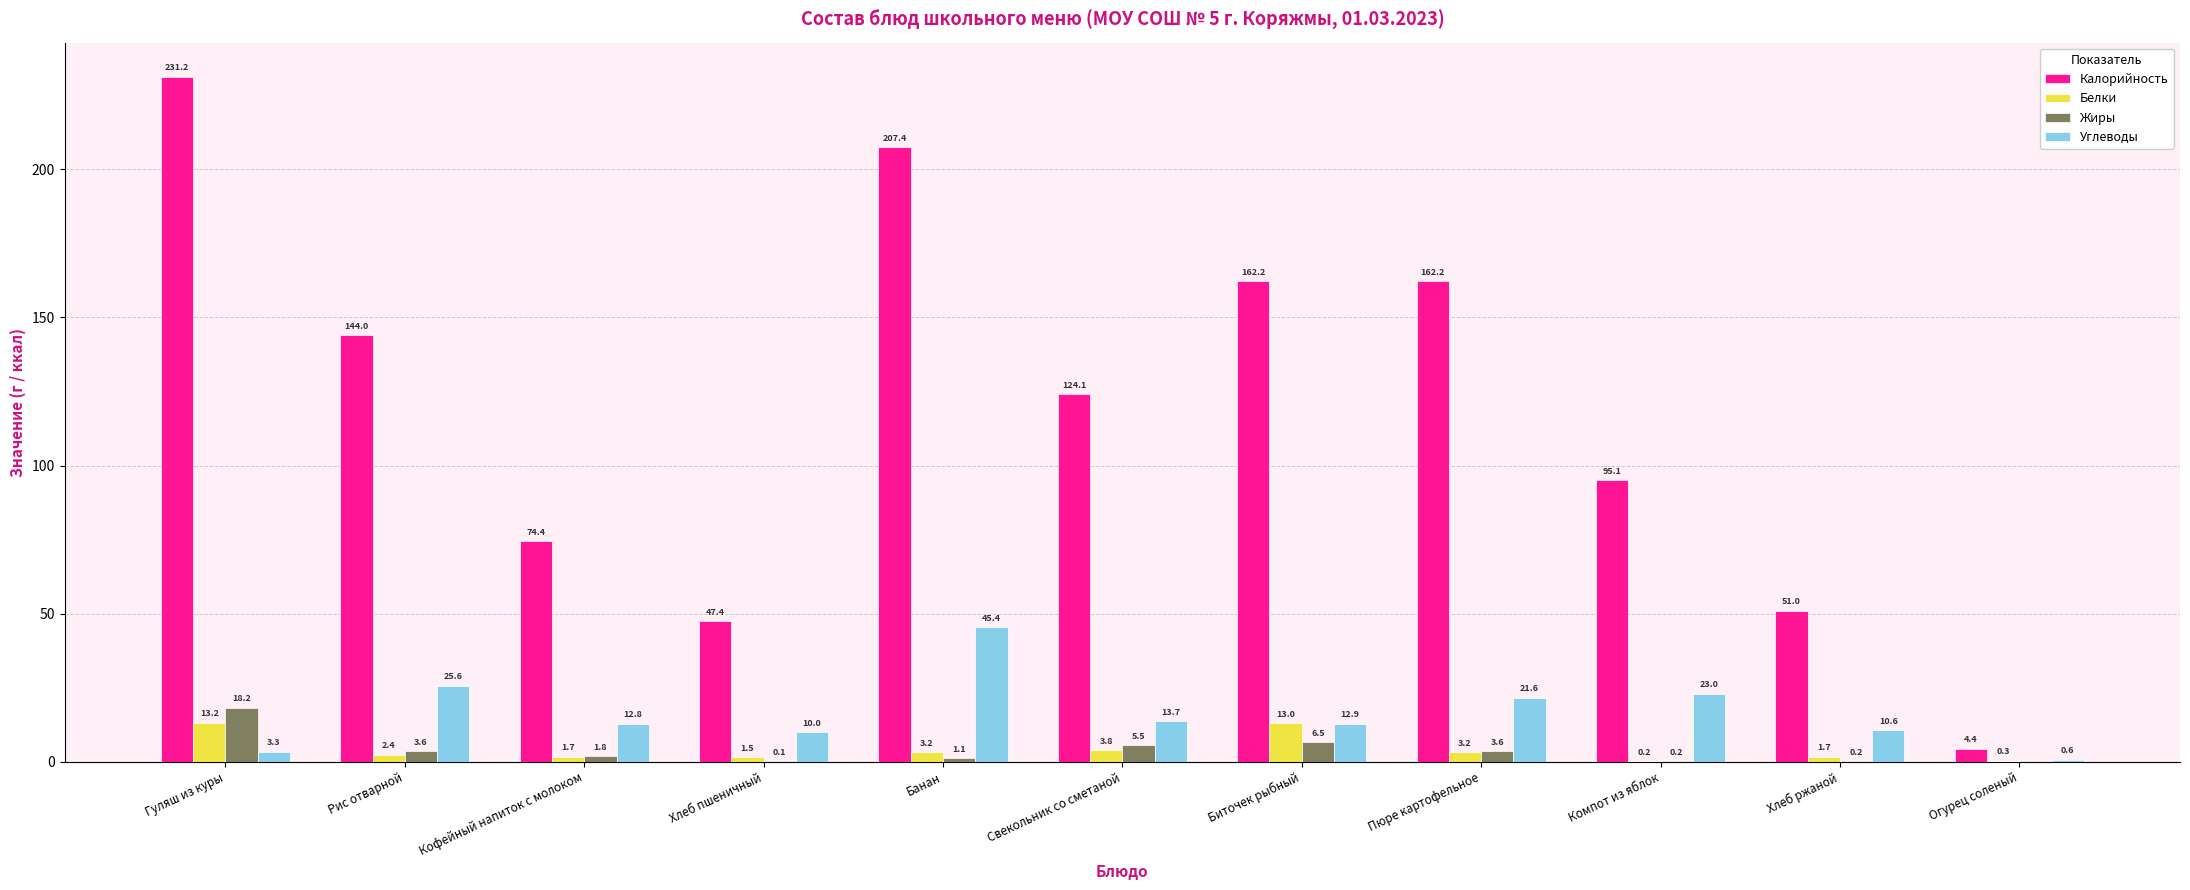

How many data points in Калорийность are above 124?

6